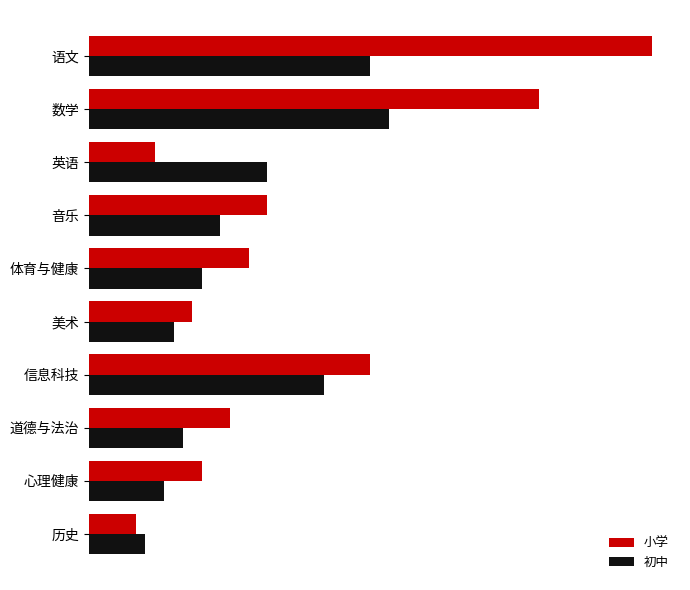

What are all the series names shown in the legend?

小学, 初中